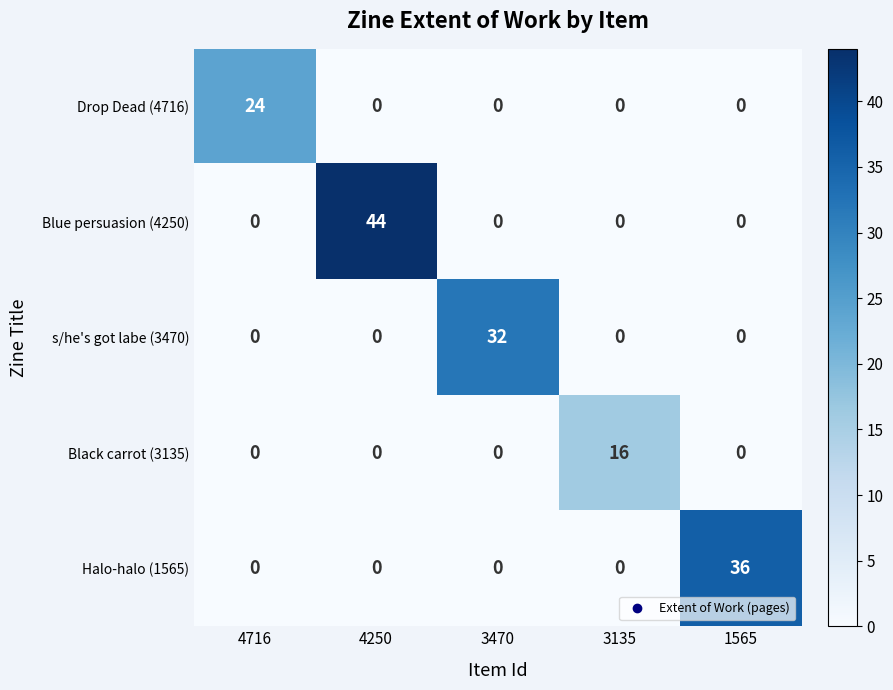

How many positive values does the Black carrot (3135) series have?

1